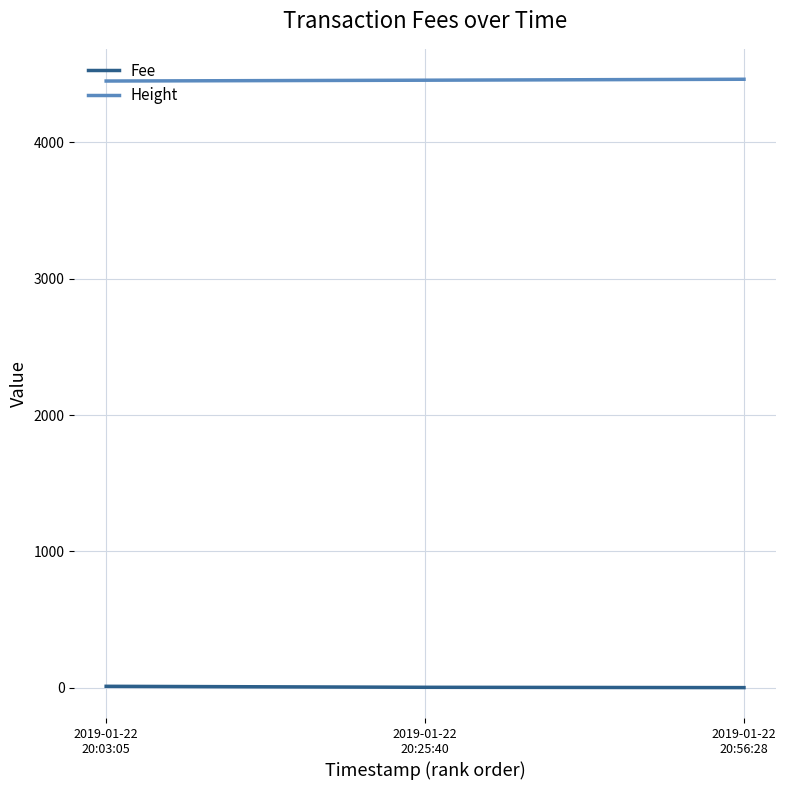

At how many categories does at least one series exceed 2807?

3